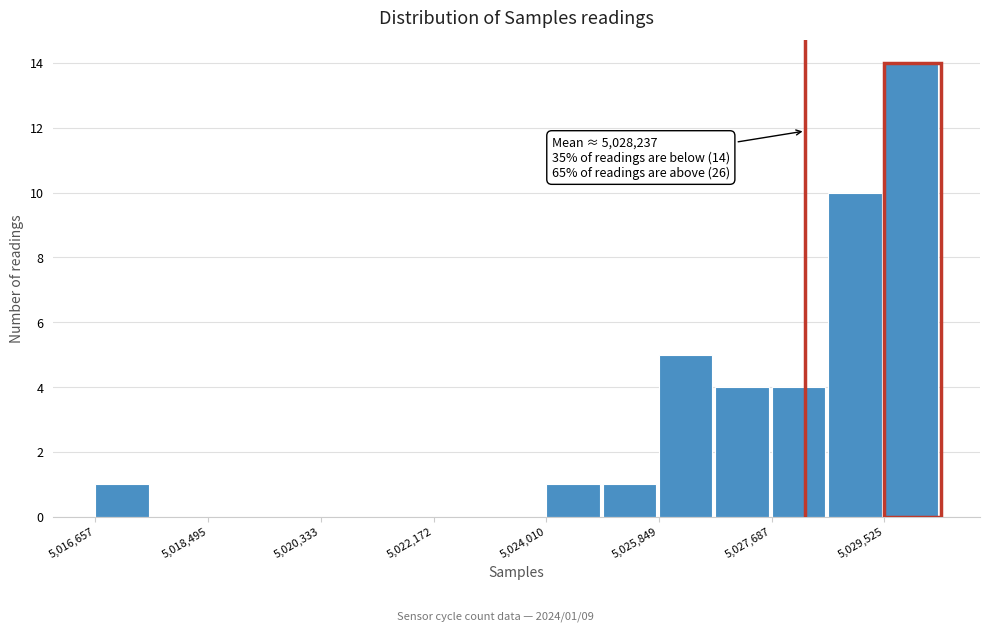

Which range on the x-axis has the tallest bar?

5029600 to 5030400